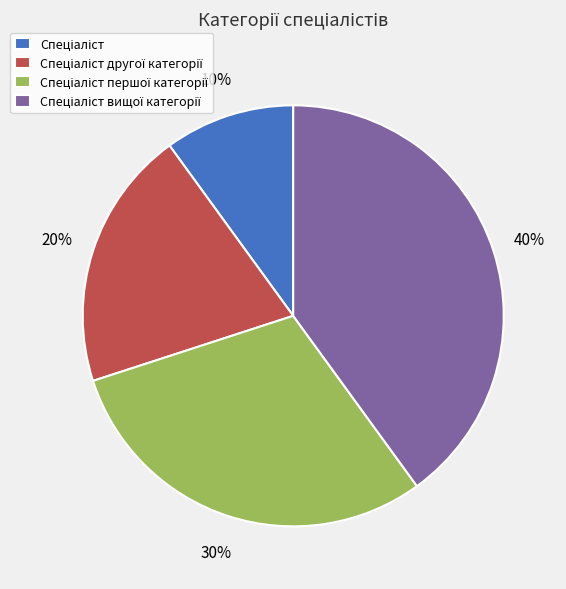

To the nearest percent, what is the difference between the largest and smallest slice percentages?

30%